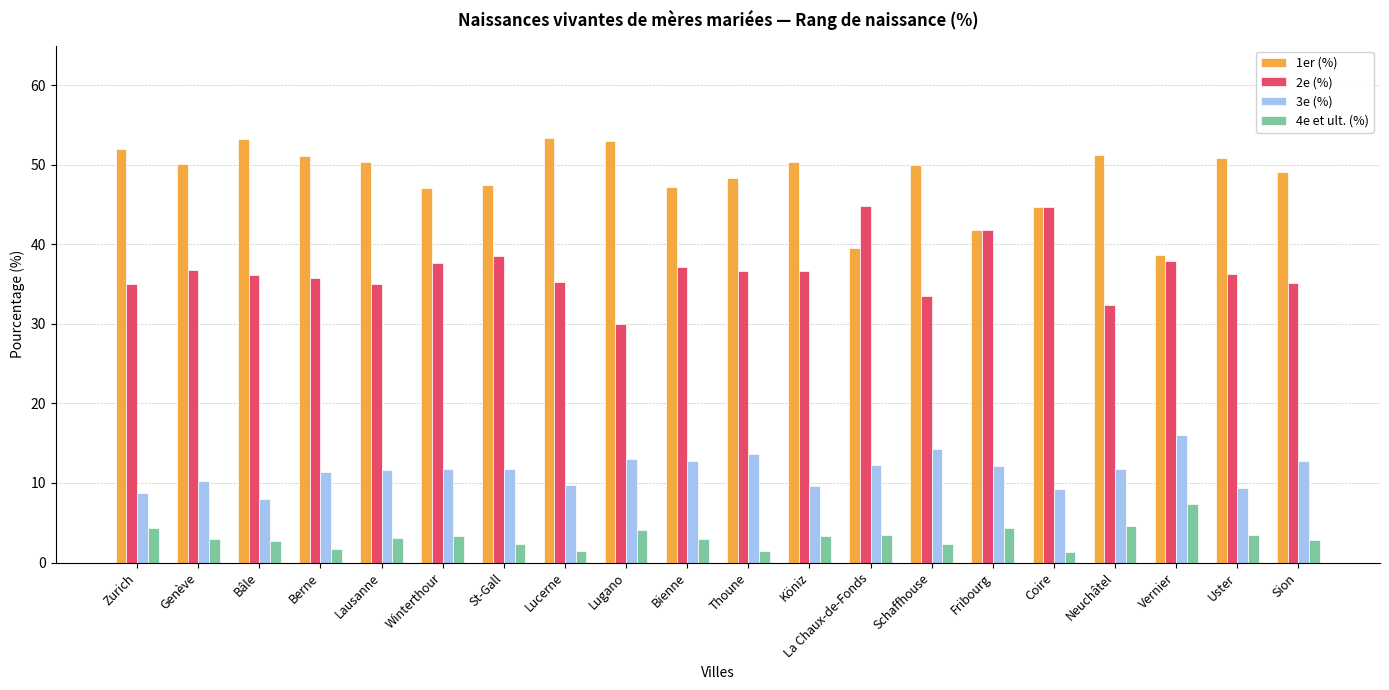

What is the total value across all series at Genève?

100.1